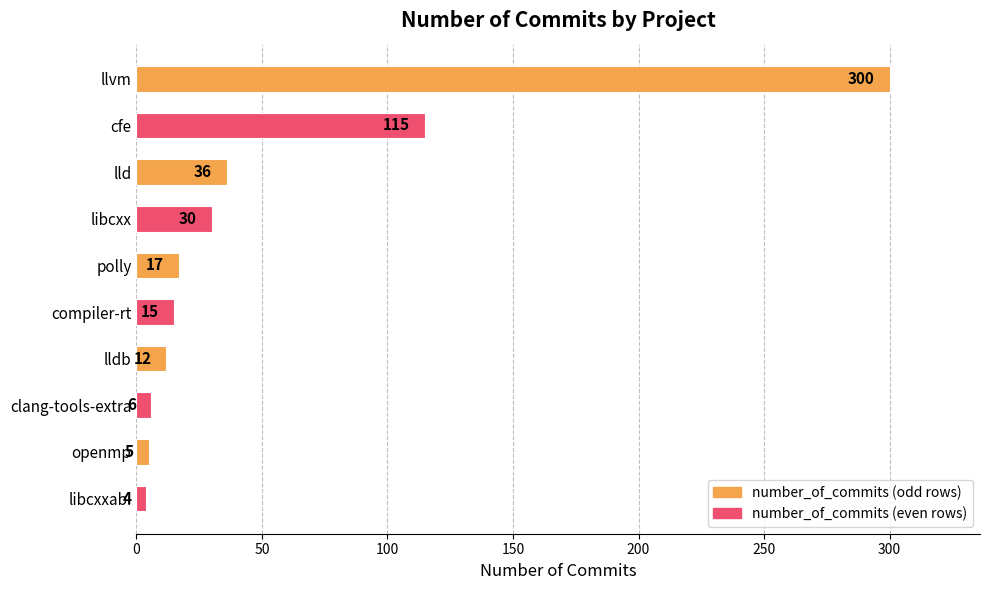

The chart shows a value of 61 at lld. True or false?

False